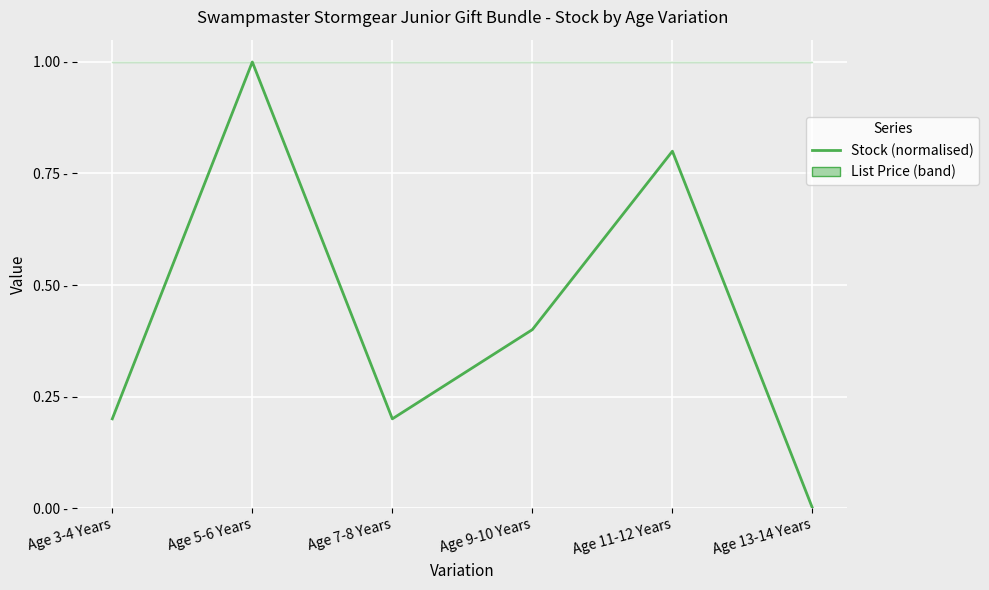

The value at Age 3-4 Years is 0.1. True or false?

False